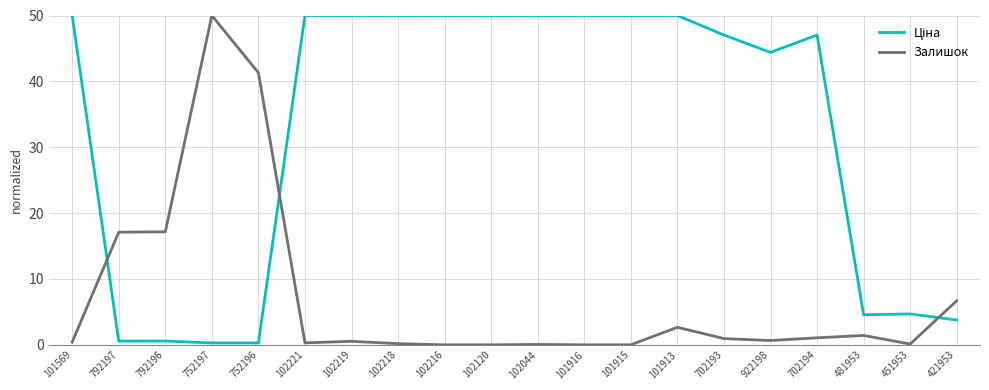

At which category is the sum across all series the highest?

101913